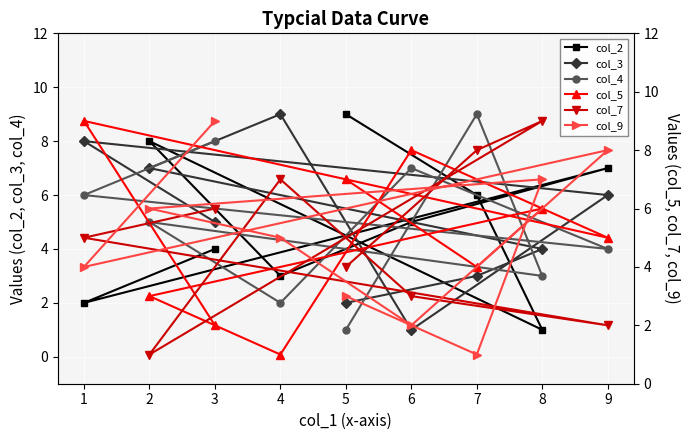

True or false: col_3 and col_5 cross at least once.

True